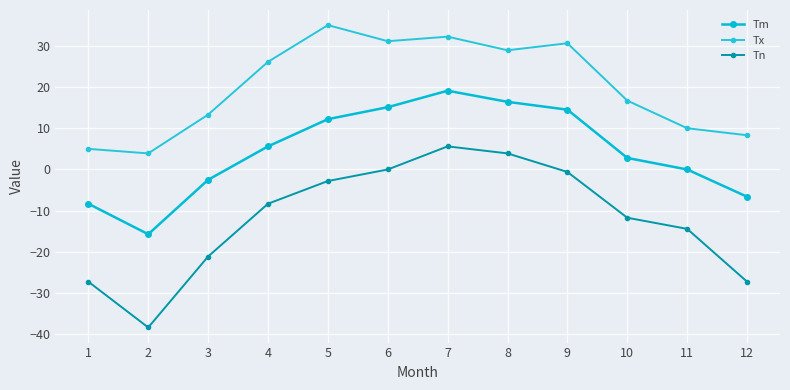

What is the value of the Tx point at the 10th from the left?

16.7